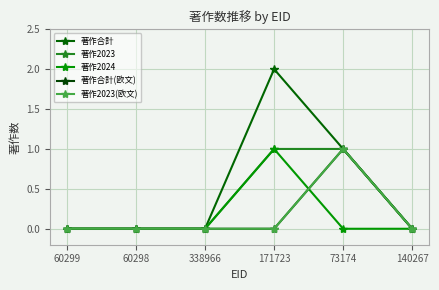

What is the label of the 2nd point from the left?

60298